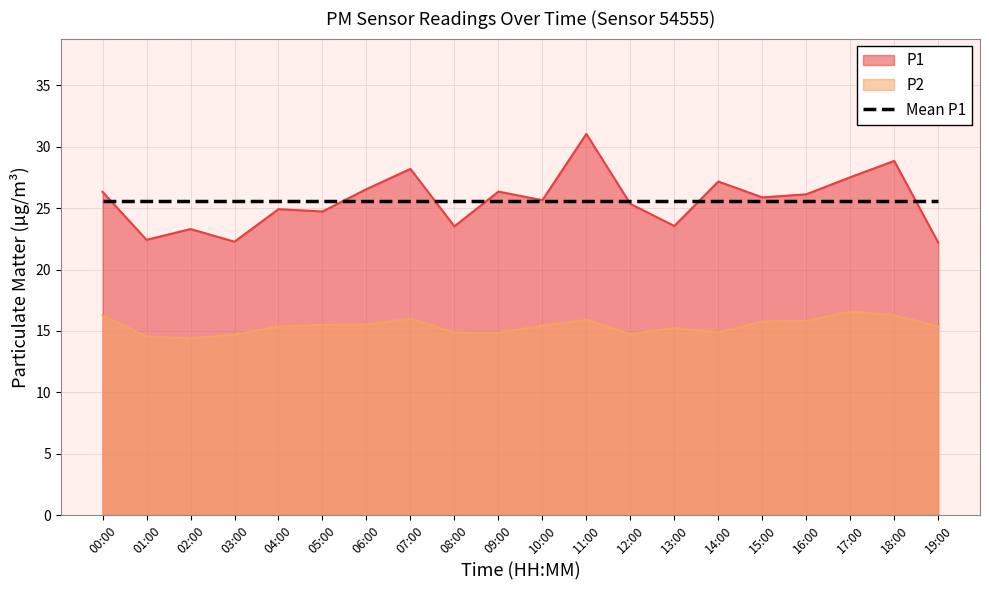

How many series are shown in this chart?

3